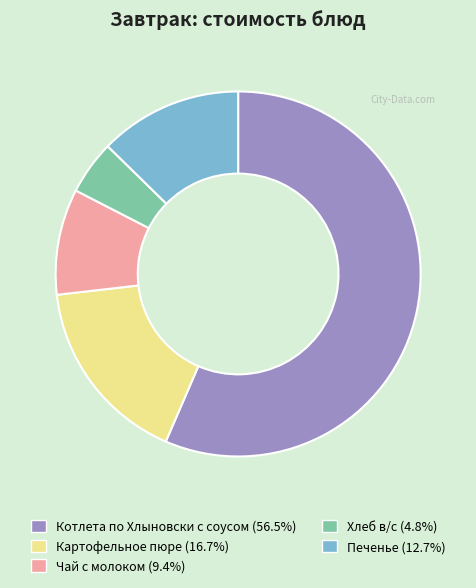

Is Печенье the majority of the pie?

No